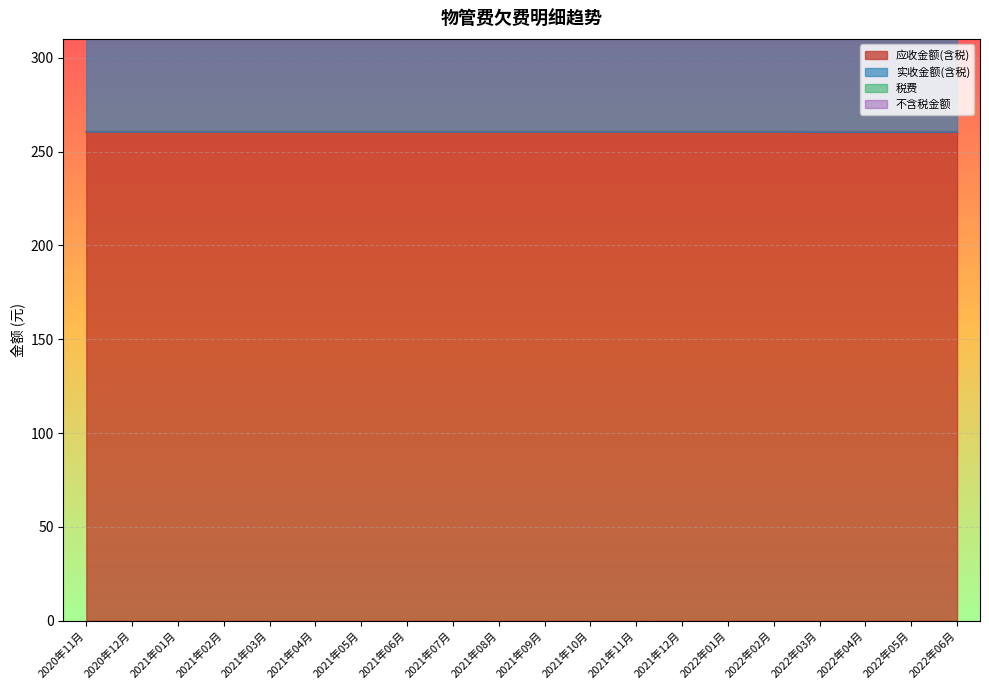

The value of 税费 at 2021年01月 is 128.1. True or false?

False